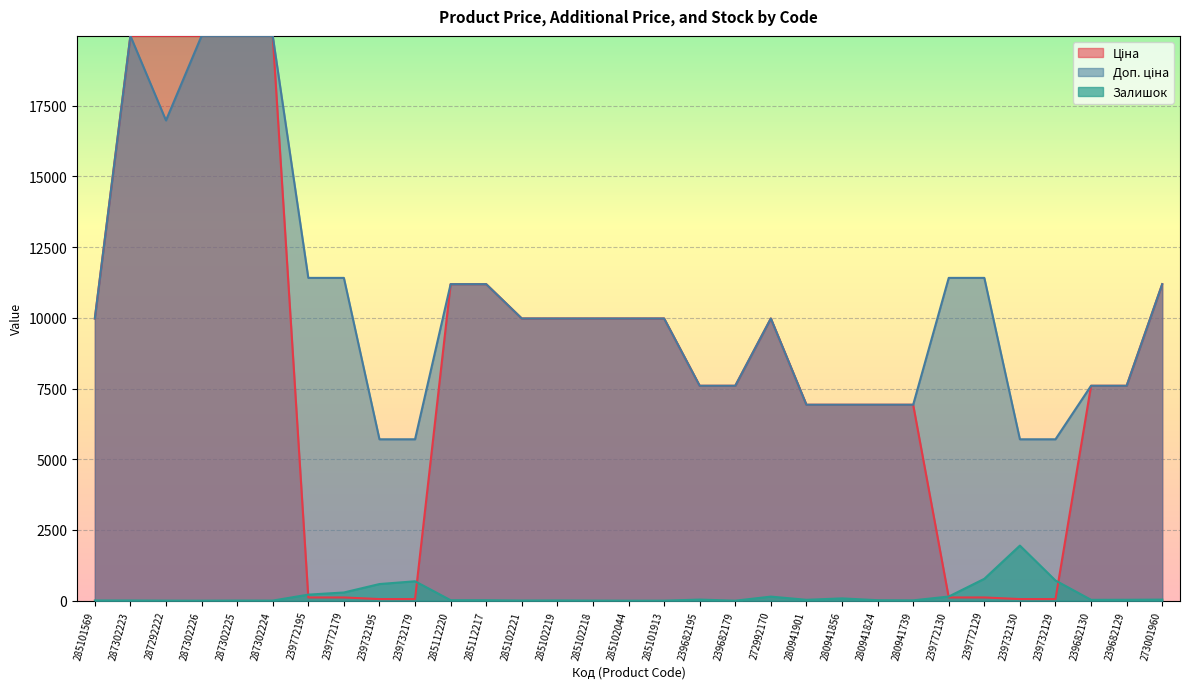

What is the difference between the highest and lowest values at 272992170?

9831.0